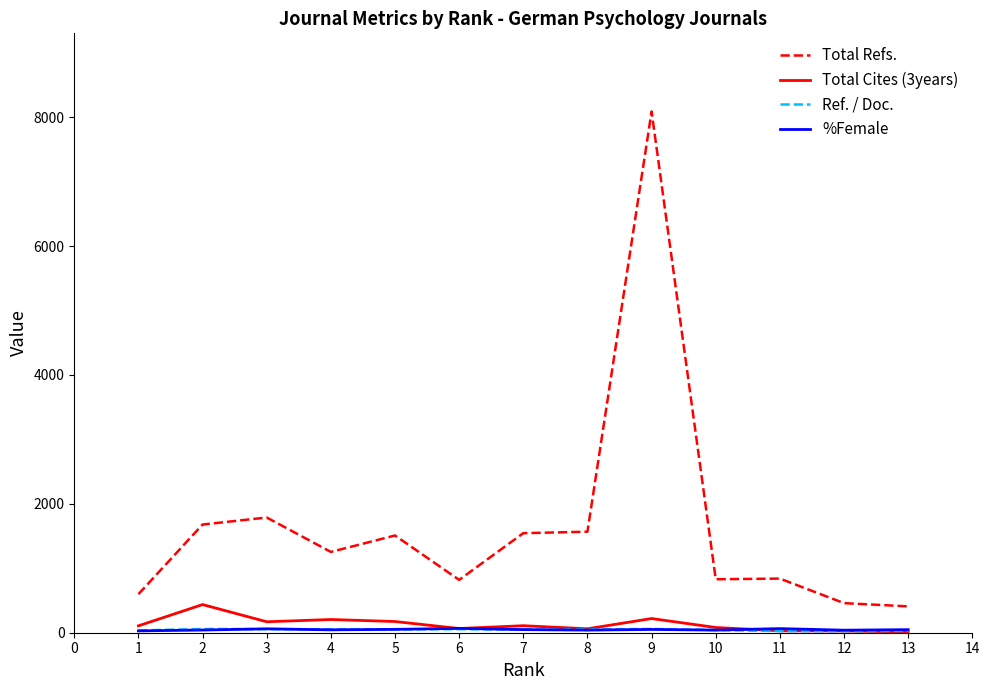

Which series has the largest range (max minus min)?

Total Refs.